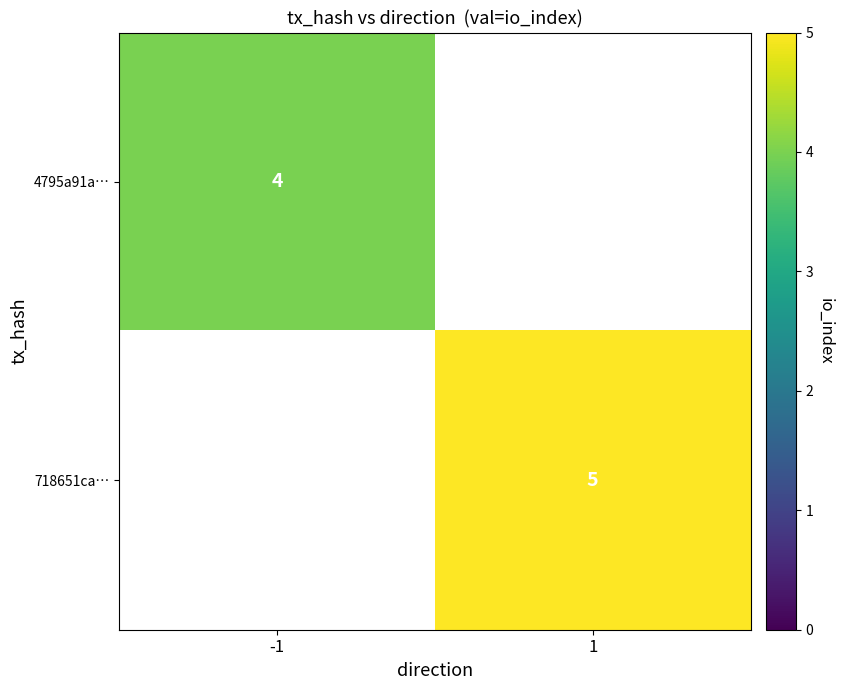

The value of 718651ca… at 1 is 5. True or false?

True